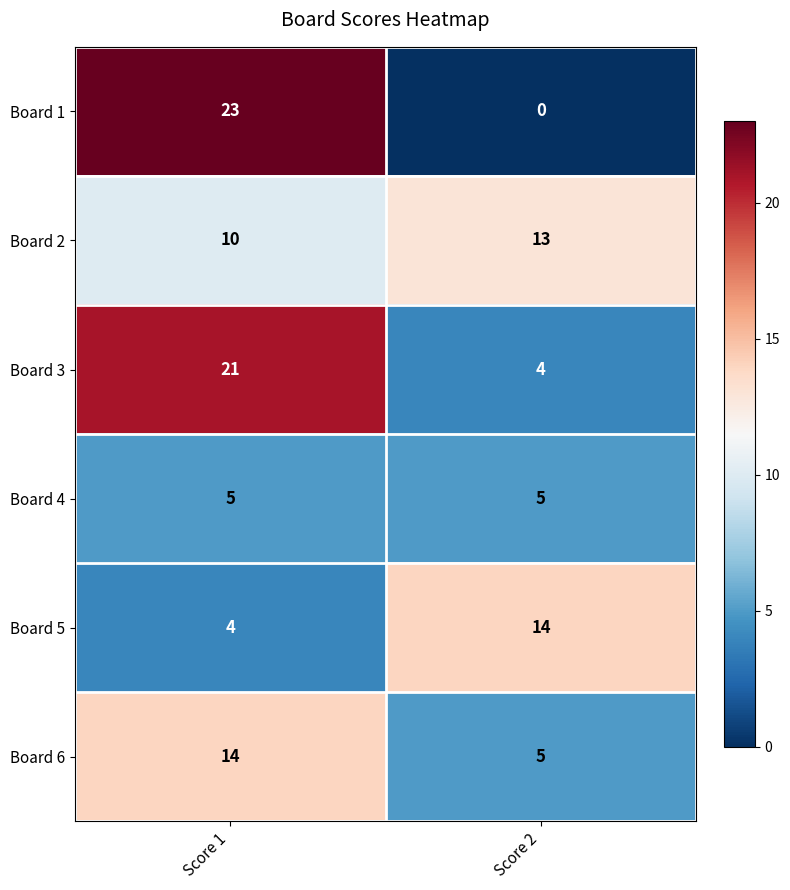

What is the average value of the Board 1 series?

12